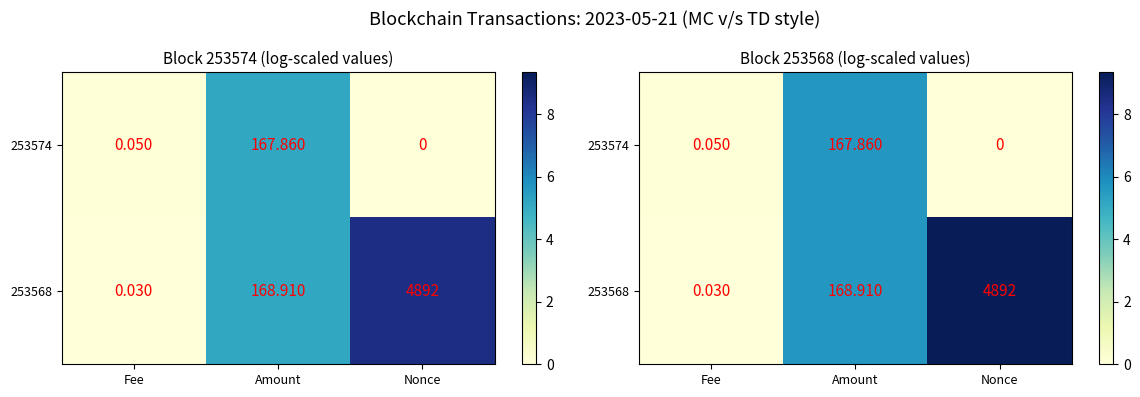

Rank the series by their average value, from lowest to highest.

253574, 253568